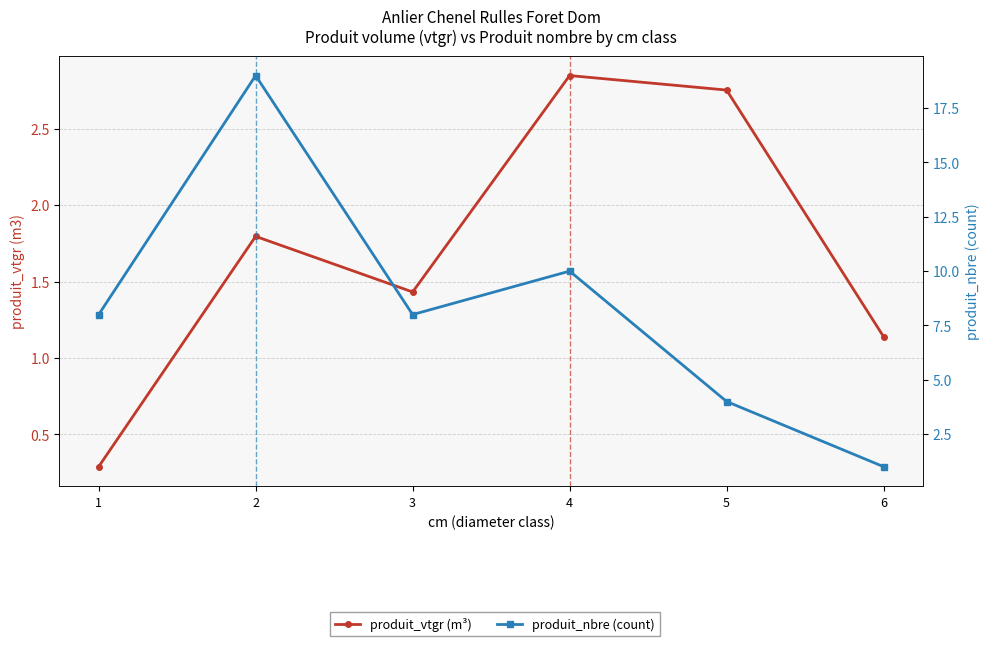

What is the difference between the produit_vtgr (m³) values at 1 and 4?

2.6